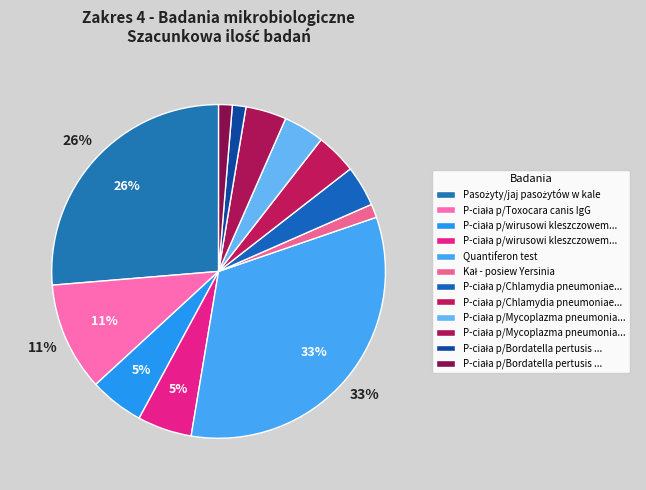

Rank the categories by value from lowest to highest.

Kał - posiew Yersinia, P-ciała p/Bordatella pertusis IgM, P-ciała p/Bordatella pertusis IgG, P-ciała p/Chlamydia pneumoniae IgG, P-ciała p/Chlamydia pneumoniae IgM, P-ciała p/Mycoplazma pneumoniae IgM, P-ciała p/Mycoplazma pneumoniae IgG, P-ciała p/wirusowi kleszczowemu IgG, P-ciała p/wirusowi kleszczowemu IgM, P-ciała p/Toxocara canis IgG, Pasożyty/jaj pasożytów w kale, Quantiferon test